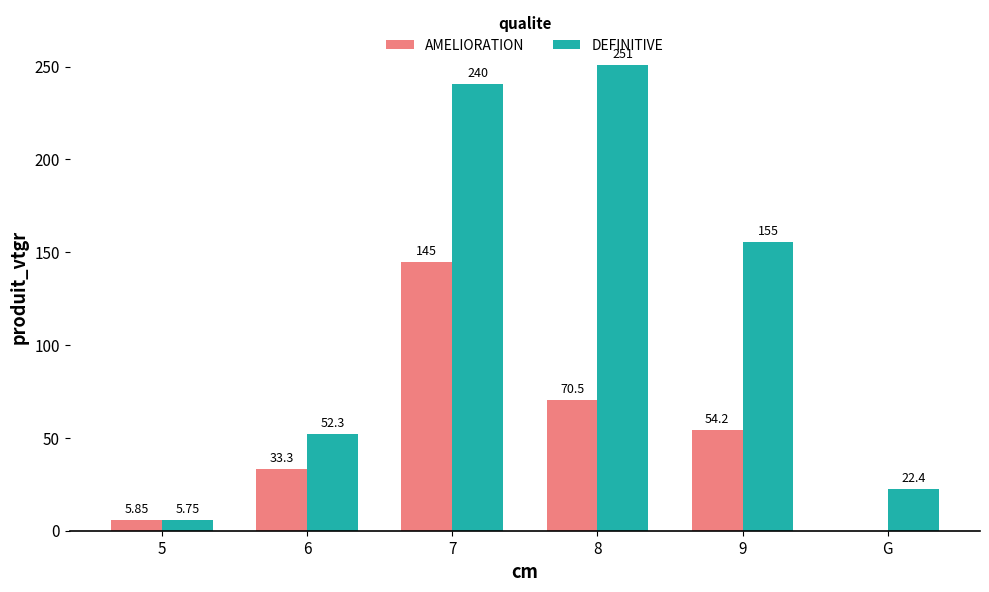

Between 7 and G, which series saw the biggest shift?

DEFINITIVE